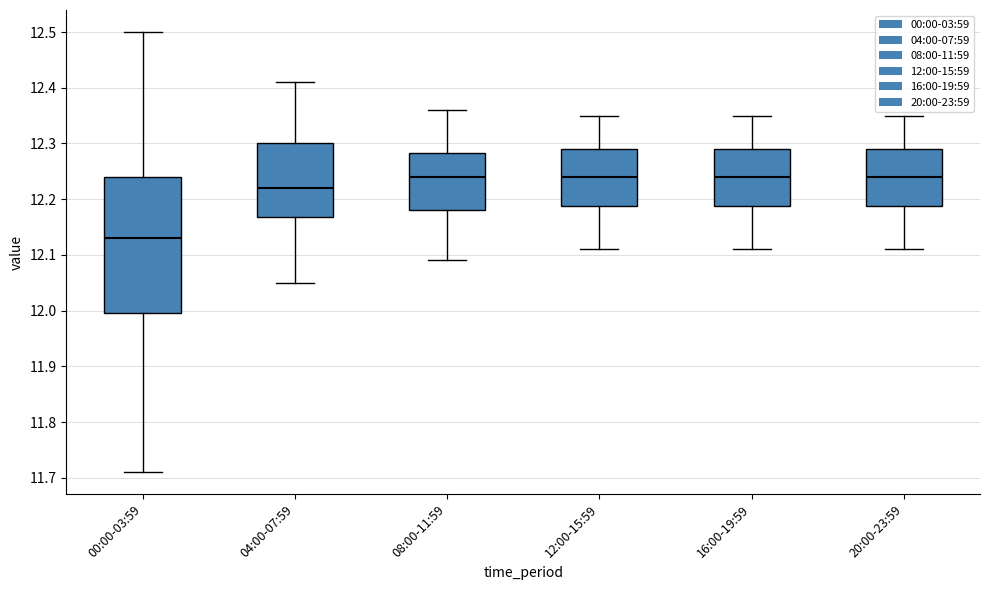

Where is the lower edge of the box for 04:00-07:59 on the y-axis? The values are not printed on the chart, so give them approximately, as read against the axis.

12.17